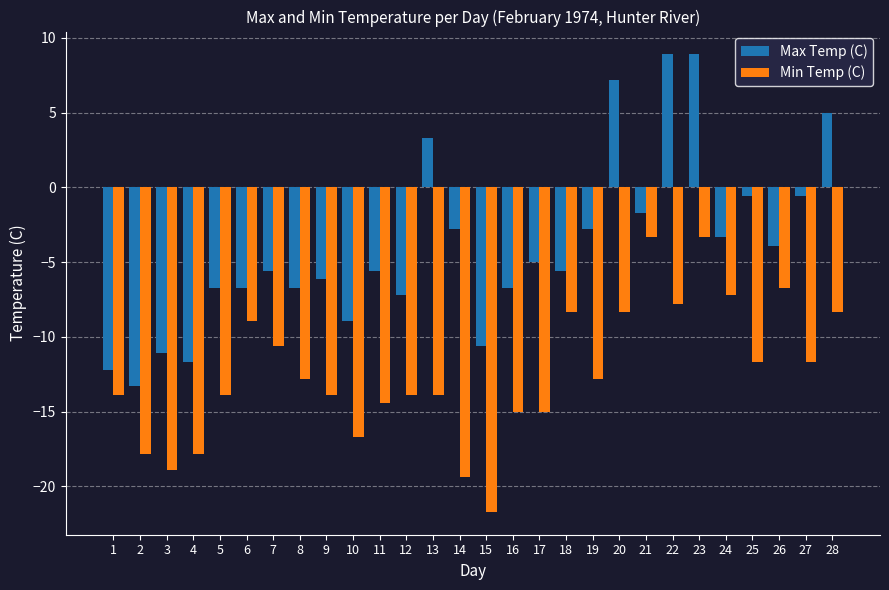

The Min Temp (C) series shows -9.0 at 13. True or false?

False